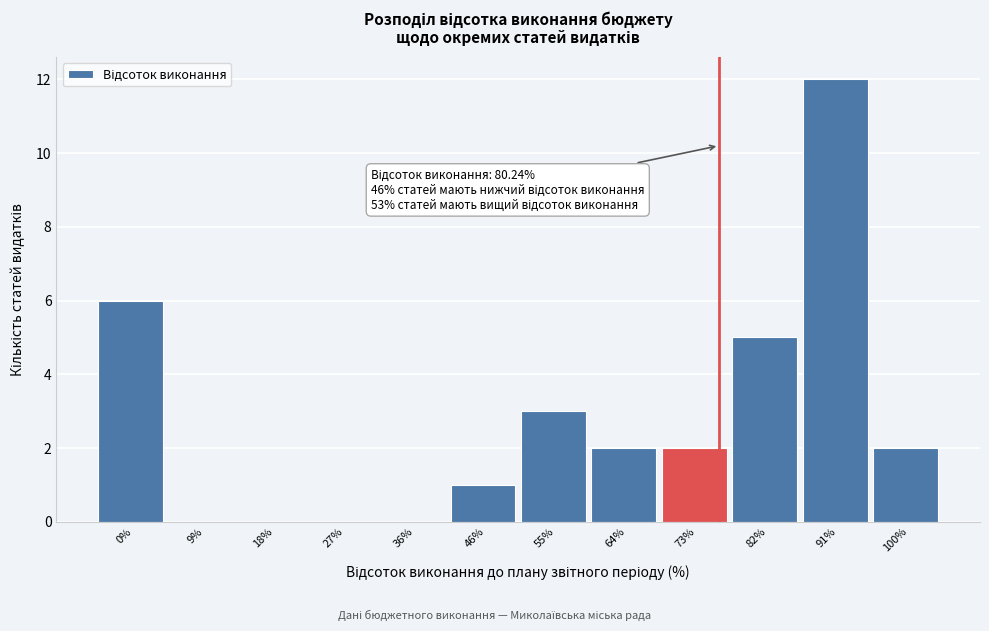

Reading left to right, extract all data points from this chart.

0%=6	9%=0	18%=0	27%=0	36%=0	46%=1	55%=3	64%=2	73%=2	82%=5	91%=12	100%=2